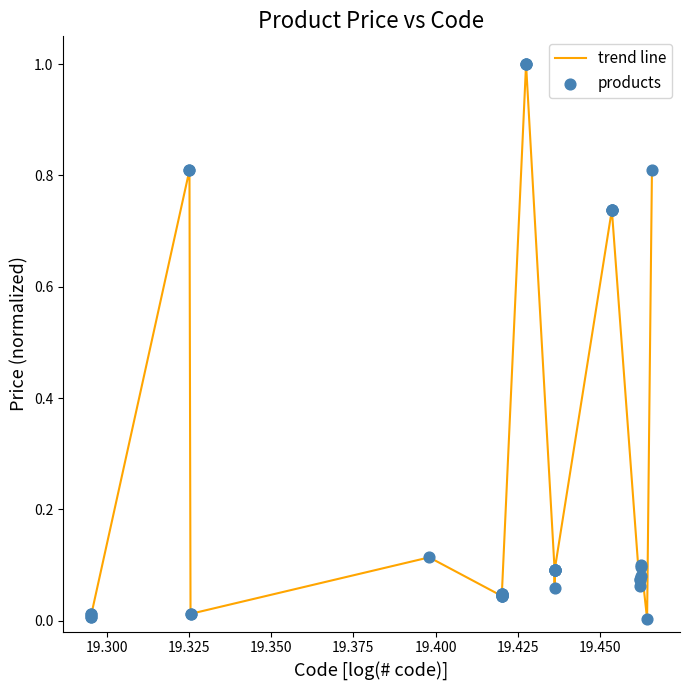

What is the greatest value displayed?

1.0